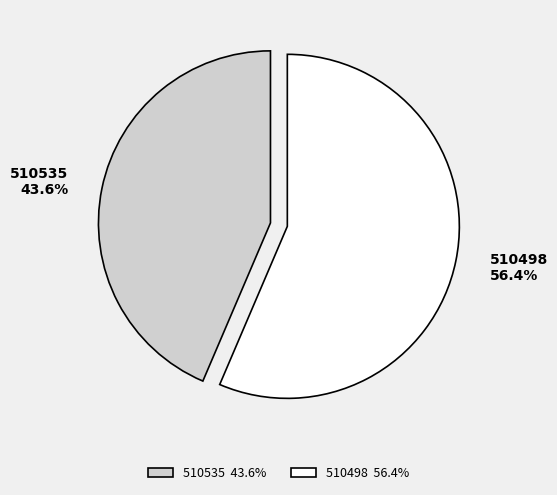

Which category has the smallest portion of the pie?

510535